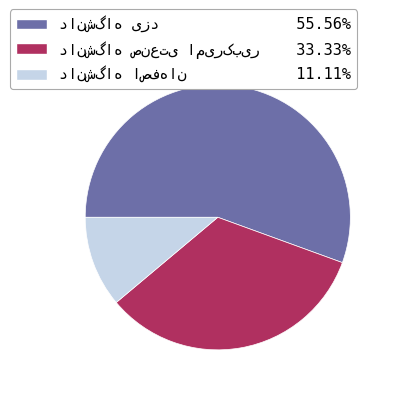

Does any single category account for the majority?

Yes